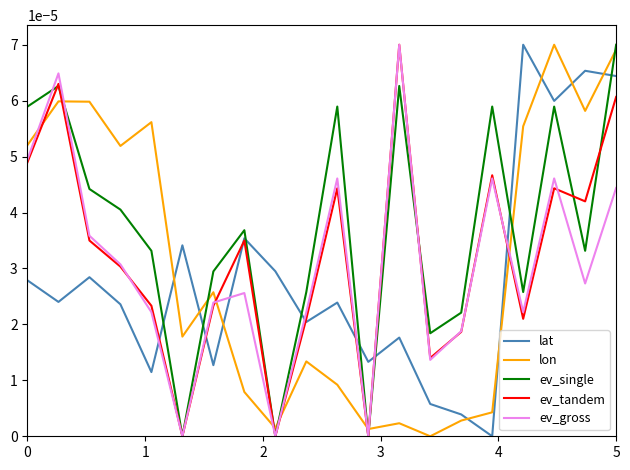

What are all the series names shown in the legend?

lat, lon, ev_single, ev_tandem, ev_gross